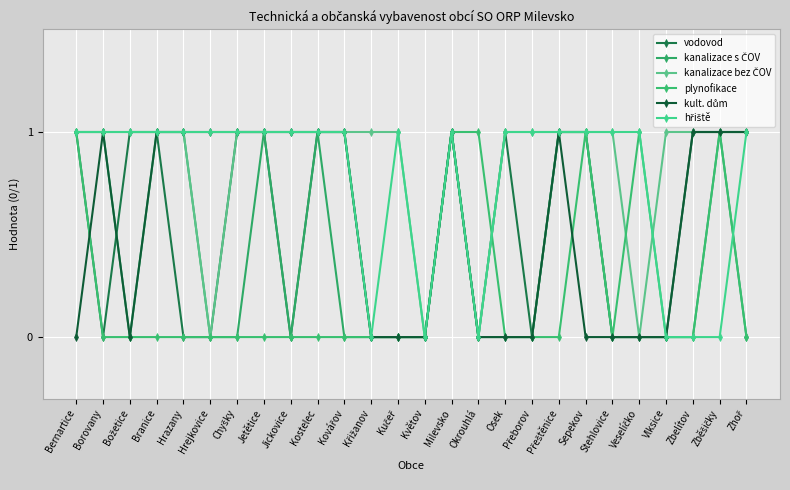

Rank the series at Božetice from highest to lowest value.

vodovod, kanalizace bez ČOV, hřiště, kanalizace s ČOV, plynofikace, kult. dům